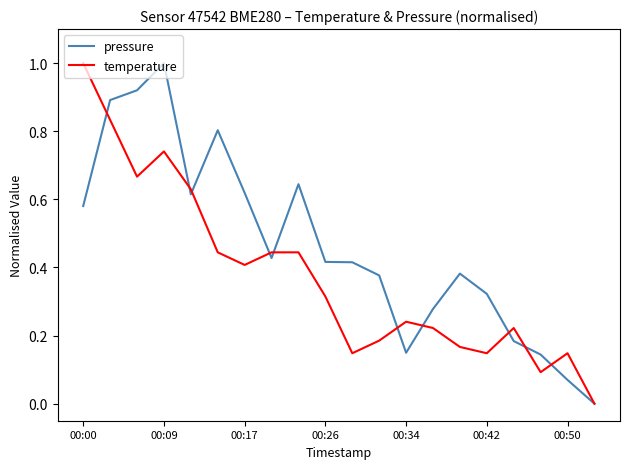

What is the maximum value for temperature?

1.0